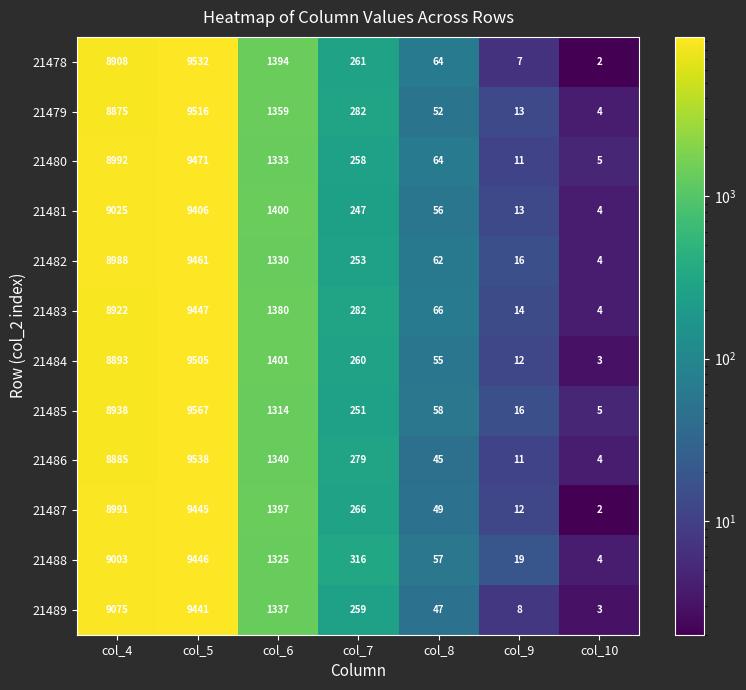

At which category is the sum across all series the highest?

col_5